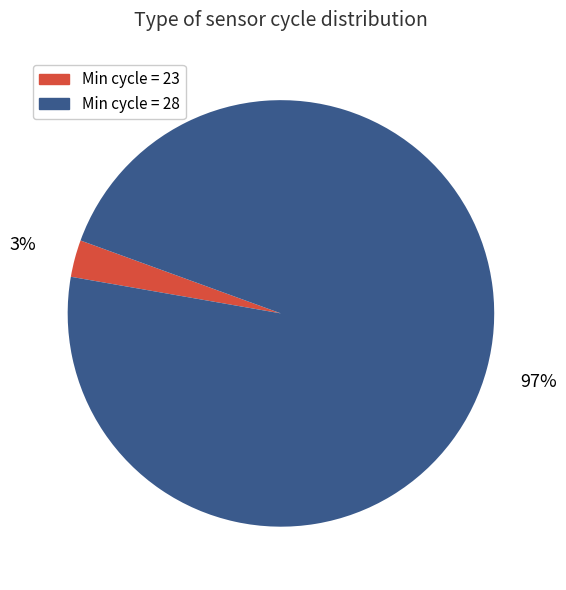

How many segments does this pie chart have?

2